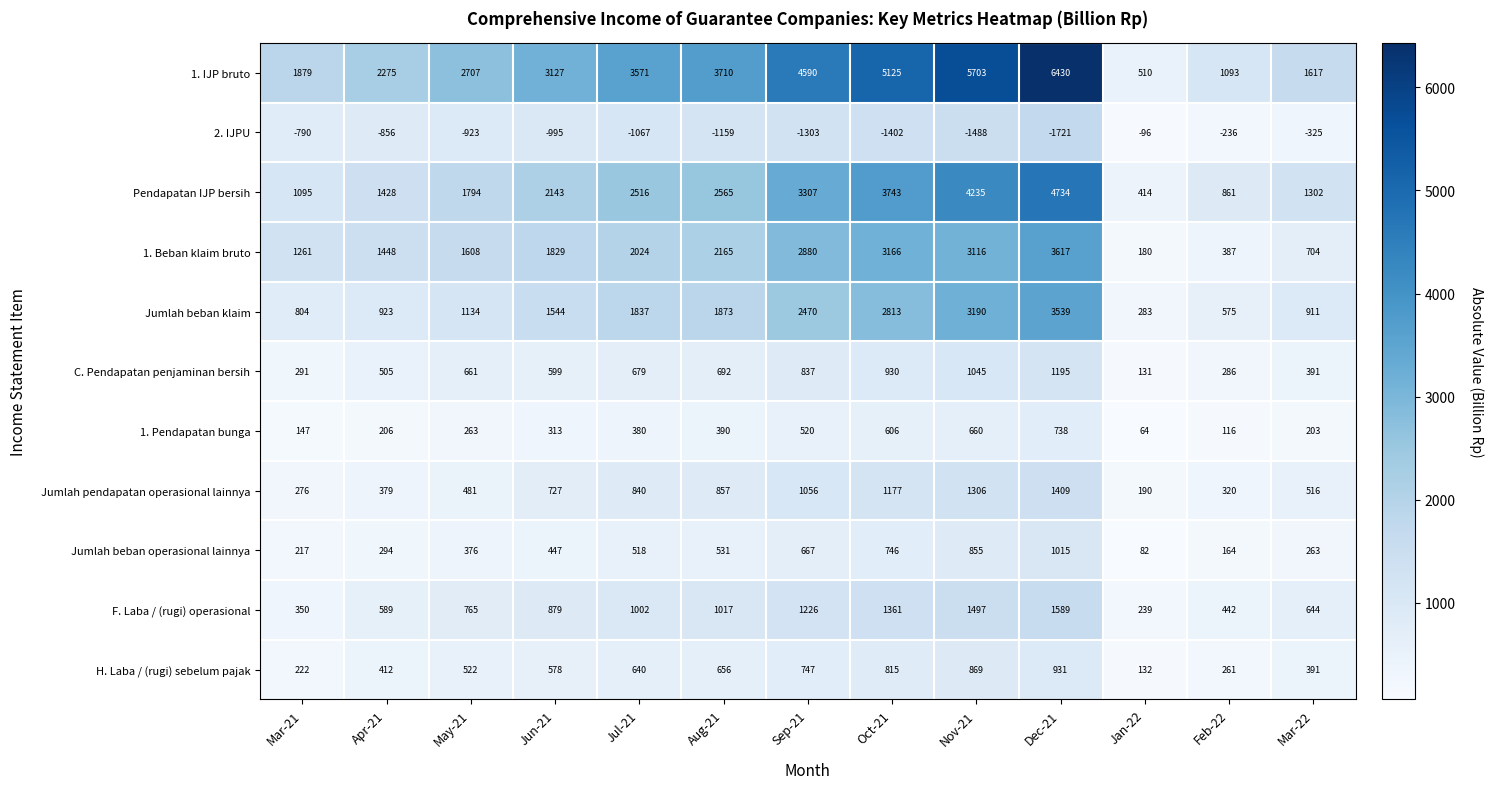

At how many categories does at least one series exceed 2432?

8